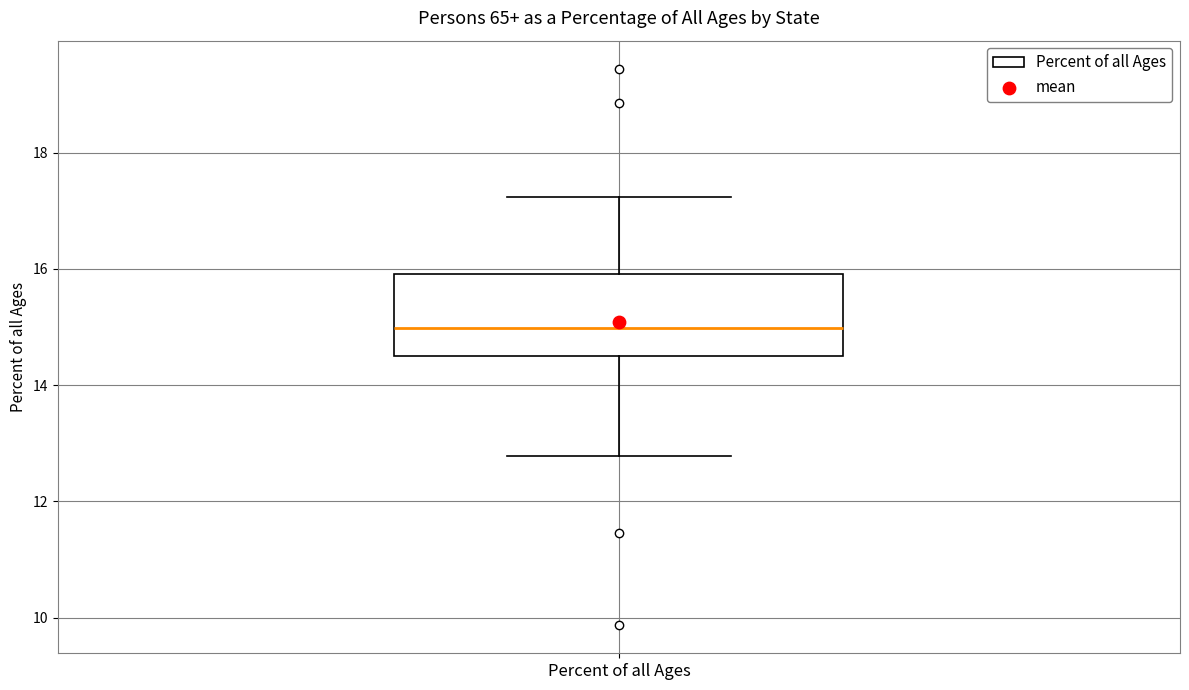

Read this box plot against the y-axis: the position of the median line, the range covered by the box, and the ends of both whiskers. The values are not printed on the chart, so give them approximately, as read against the axis.

median 15.0, box 14.6 to 16.0, whiskers 12.8 to 17.2